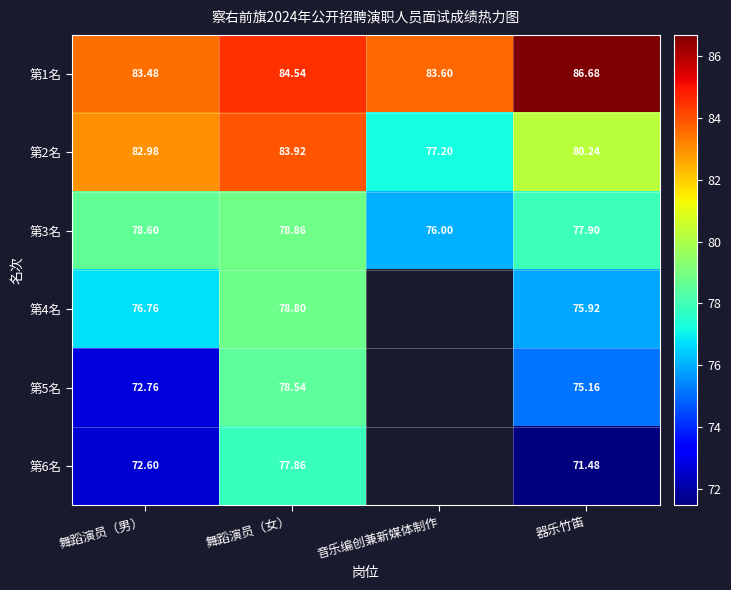

True or false: 第2名 has a value of 110.2 at 舞蹈演员（男）.

False